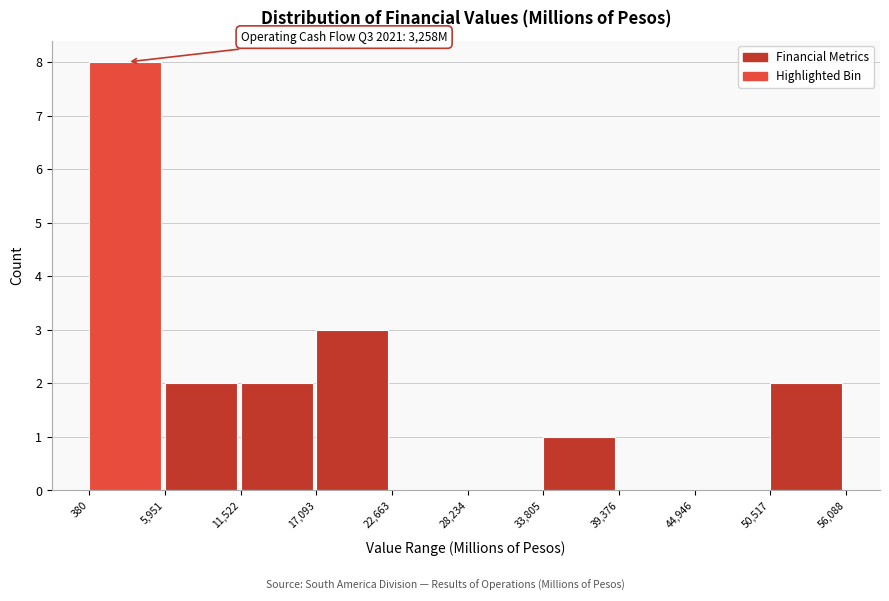

Over which range of the x-axis is the bar tallest?

380 to 5,951